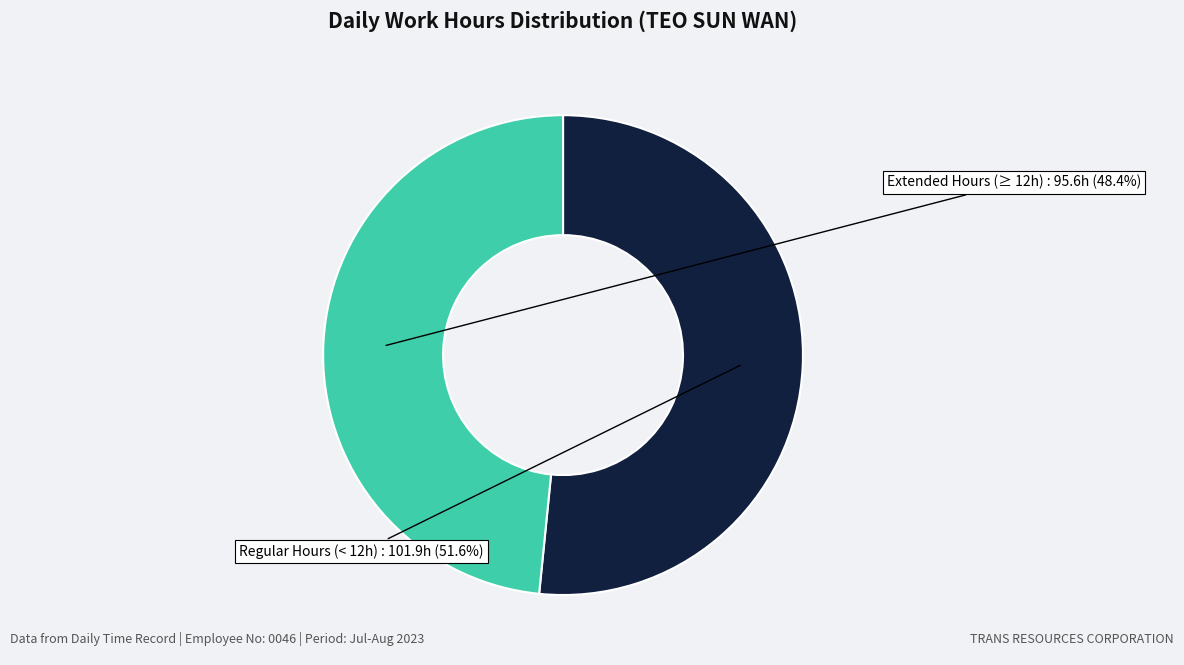

What is the ratio of the value at Extended Hours (≥ 12h) to the value at Regular Hours (< 12h)?

0.9